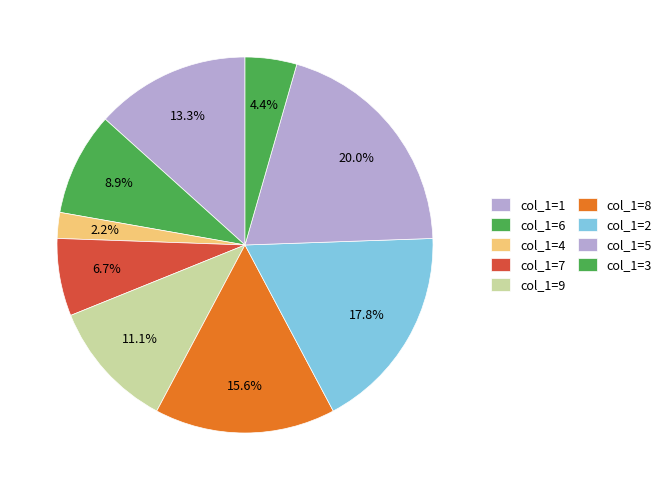

What is the smallest slice in the pie chart?

col_1=4